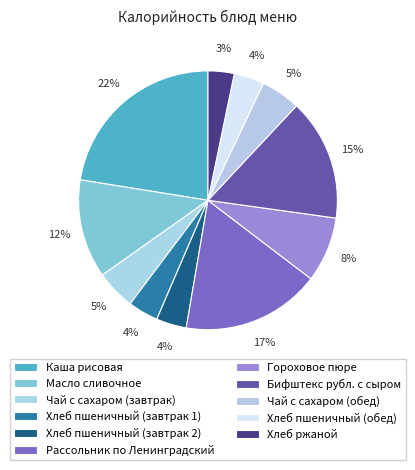

How many segments does this pie chart have?

11